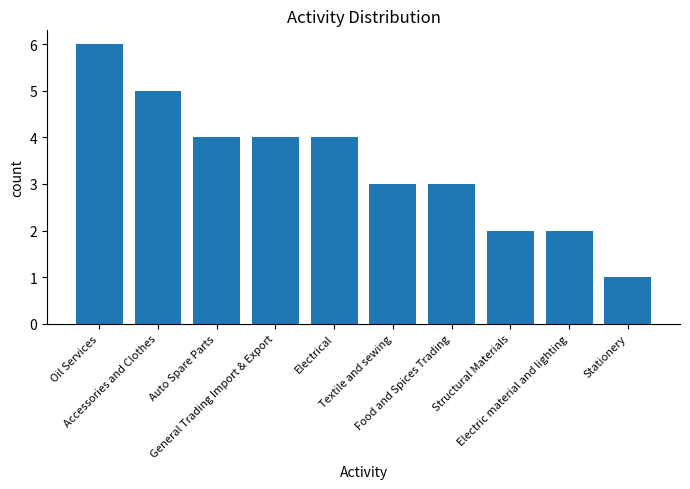

Which category has the highest value across all series?

Oil Services